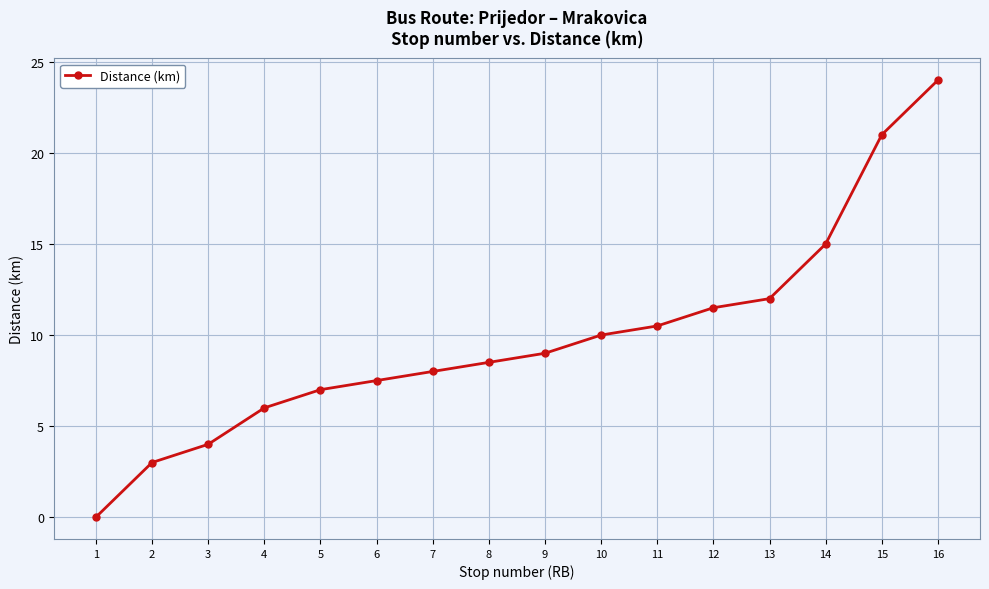

Rank the categories by value from lowest to highest.

1, 2, 3, 4, 5, 6, 7, 8, 9, 10, 11, 12, 13, 14, 15, 16